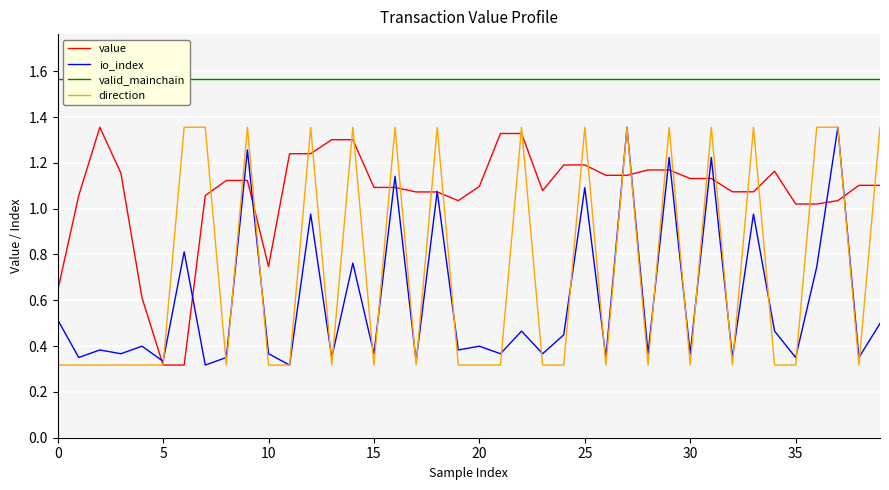

True or false: value has more than 2 points higher than both neighbors.

False